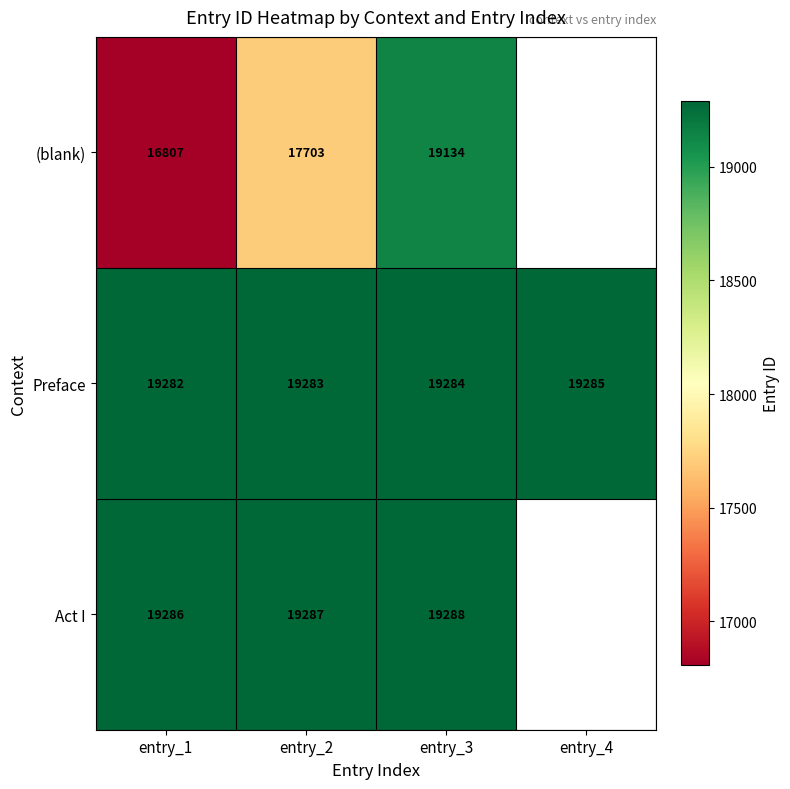

What is the total value across all series at entry_3?

57706